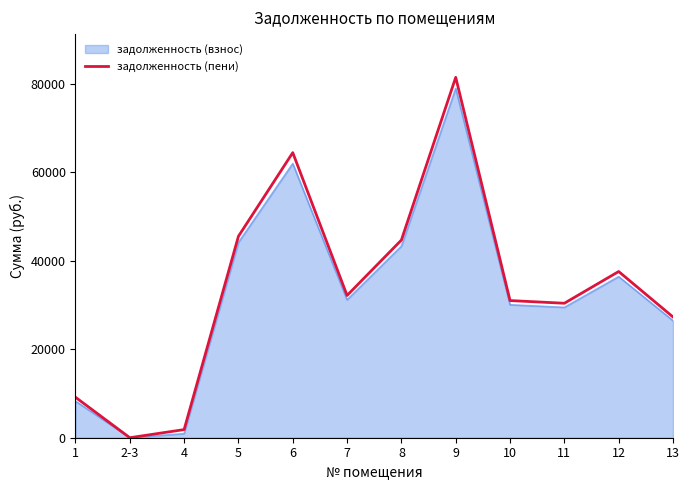

The value of задолженность (взнос) at 5 is 44113.3. True or false?

True